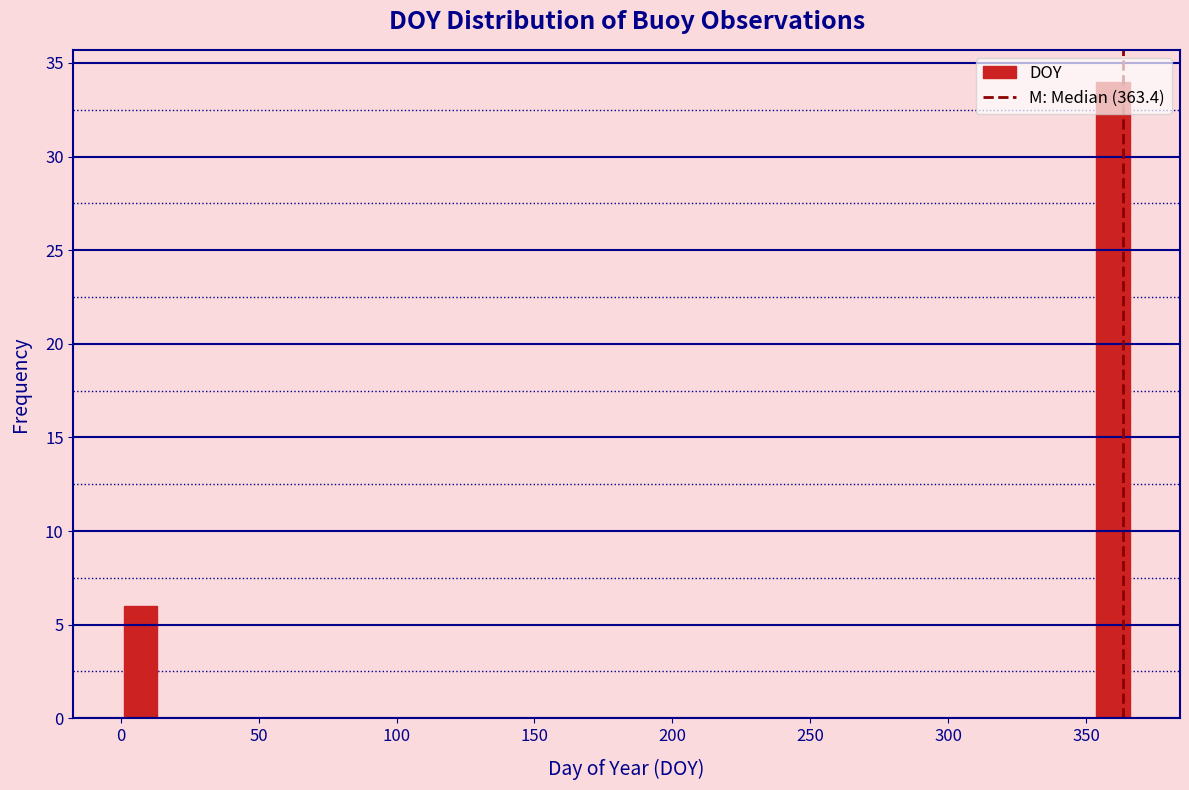

Around what value on the x-axis is the tallest bar? Give the approximate position of its centre, as read against the axis.

360